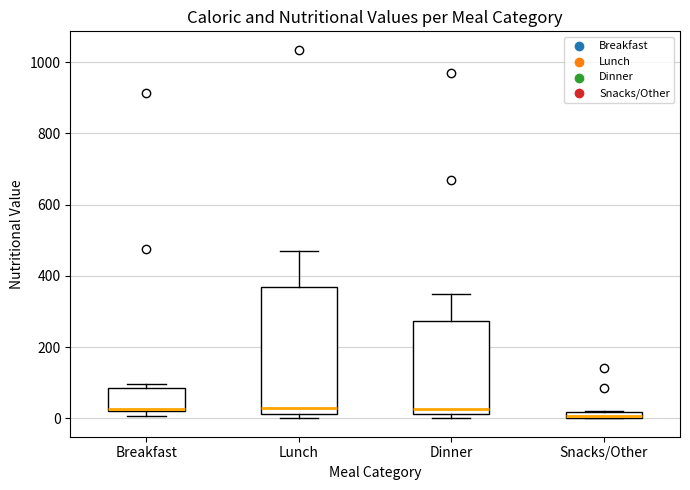

Which box is the tallest, from its lower edge to its upper edge?

Lunch